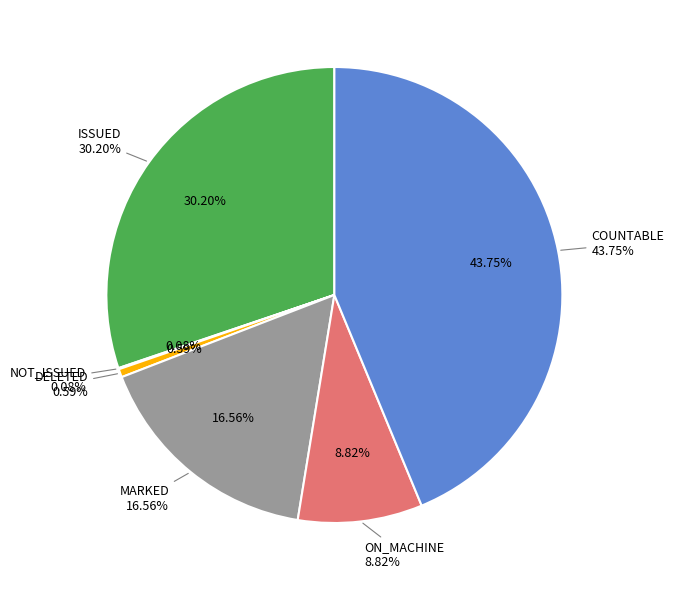

To the nearest percent, what is the combined percentage of DELETED and MARKED?

17%